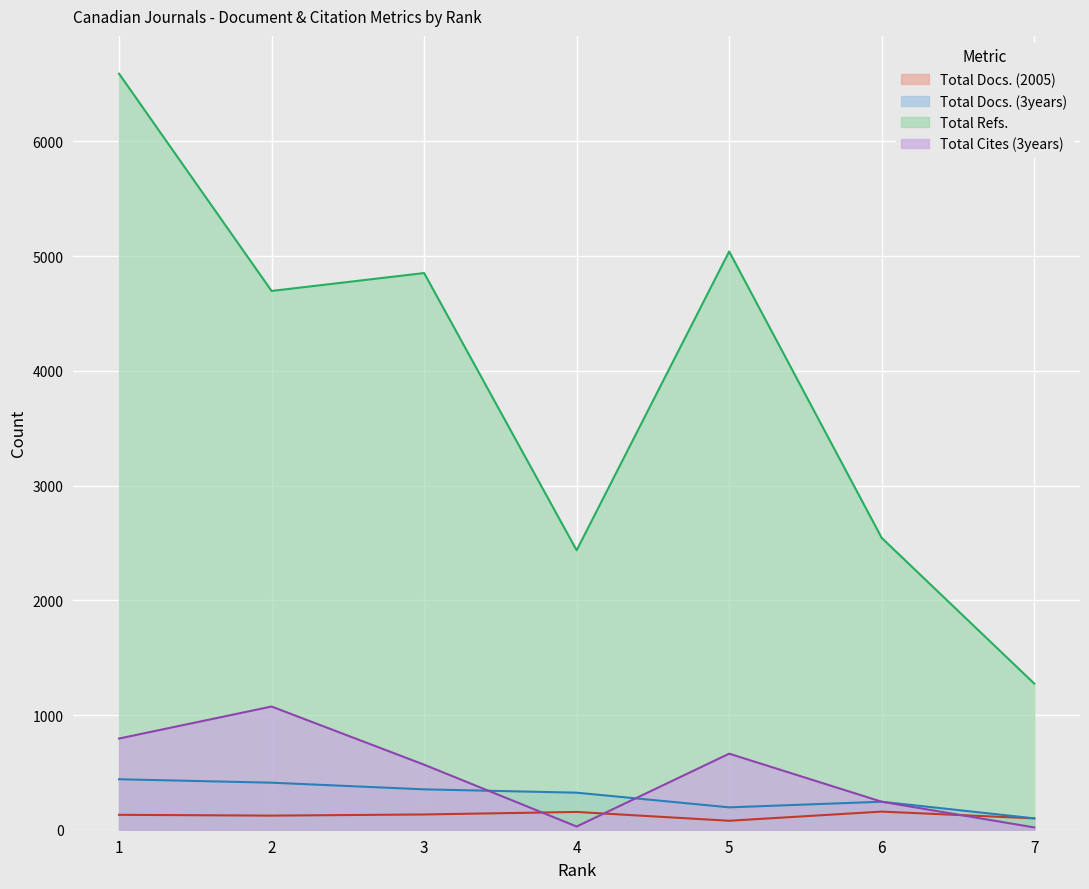

What is the difference between the Total Refs. values at 6 and 5?

2497